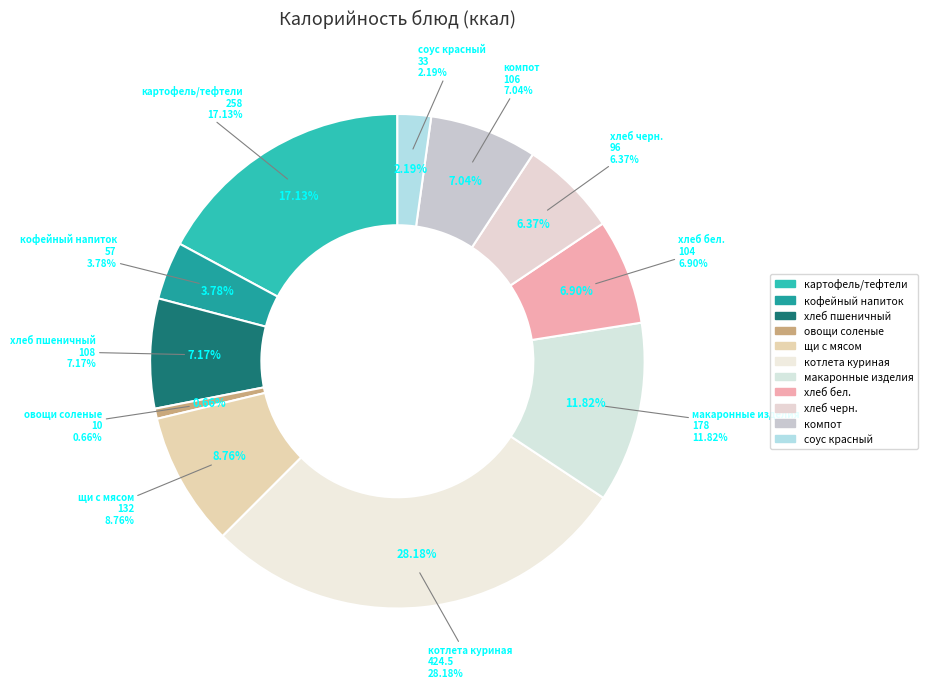

Count the number of slices in the pie.

11